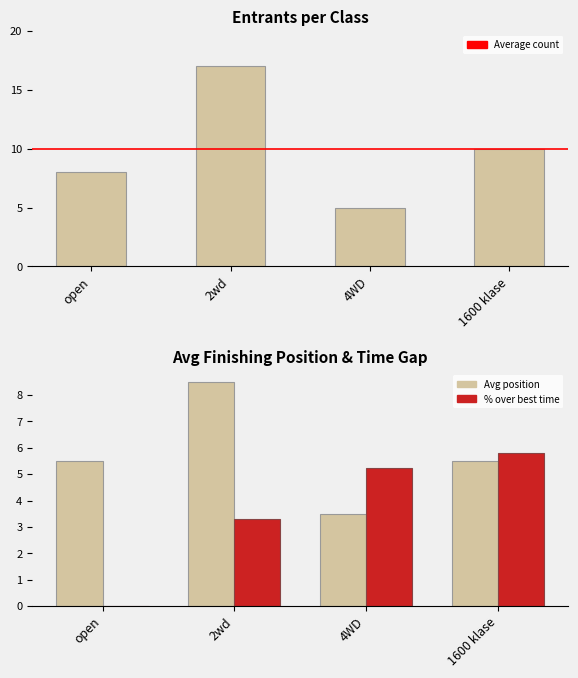

Rank the categories by value from lowest to highest.

4WD, open, 1600 klase, 2wd